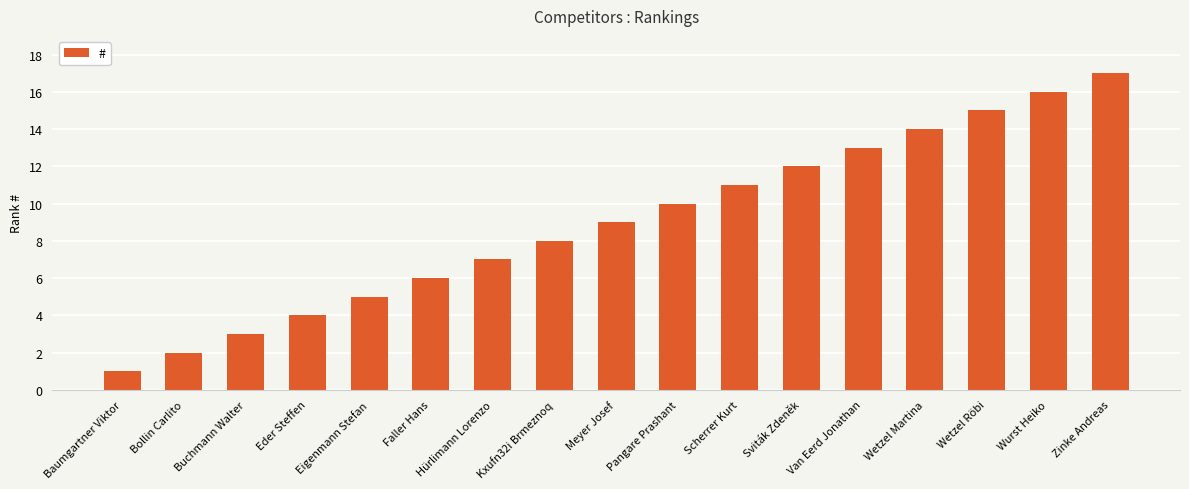

What is the minimum value shown in the chart?

1